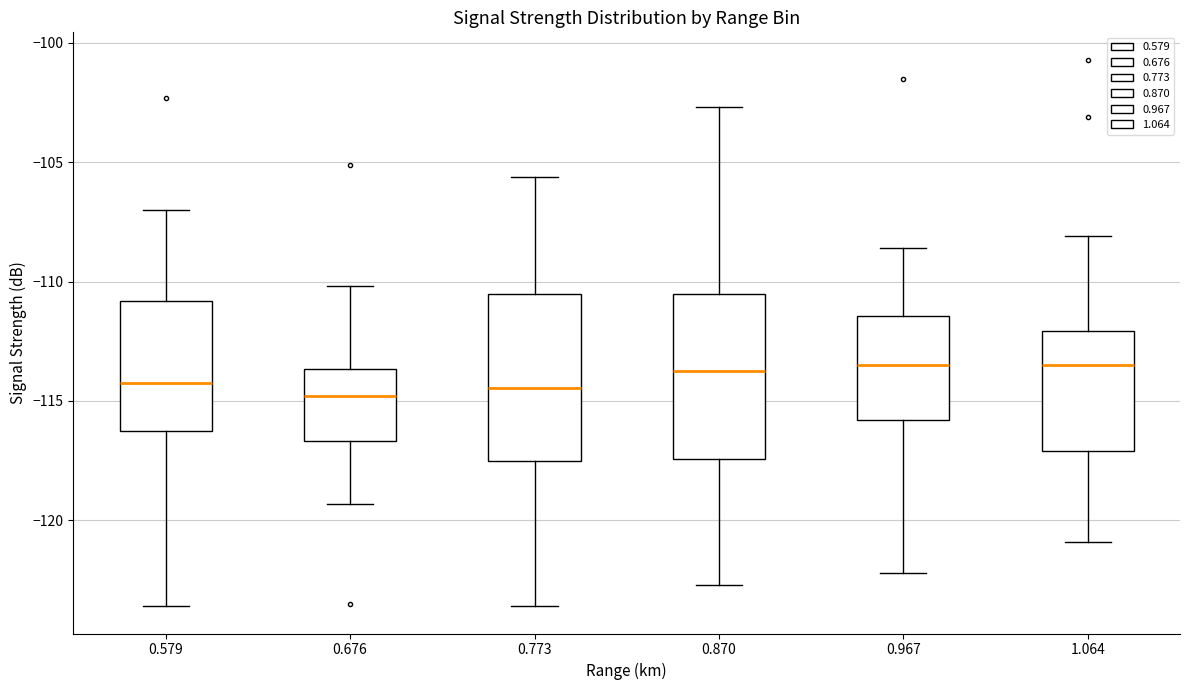

Reading left to right, read every box against the y-axis: the position of its median line, the range the box covers, and the ends of its whiskers. The values are not printed on the chart, so give them approximately, as read against the axis.

0.579: median -114.0, box -116.0 to -111.0, whiskers -123.5 to -107.0
0.676: median -115.0, box -116.5 to -113.5, whiskers -119.5 to -110.0
0.773: median -114.5, box -117.5 to -110.5, whiskers -123.5 to -105.5
0.870: median -113.5, box -117.5 to -110.5, whiskers -122.5 to -102.5
0.967: median -113.5, box -116.0 to -111.5, whiskers -122.0 to -108.5
1.064: median -113.5, box -117.0 to -112.0, whiskers -121.0 to -108.0